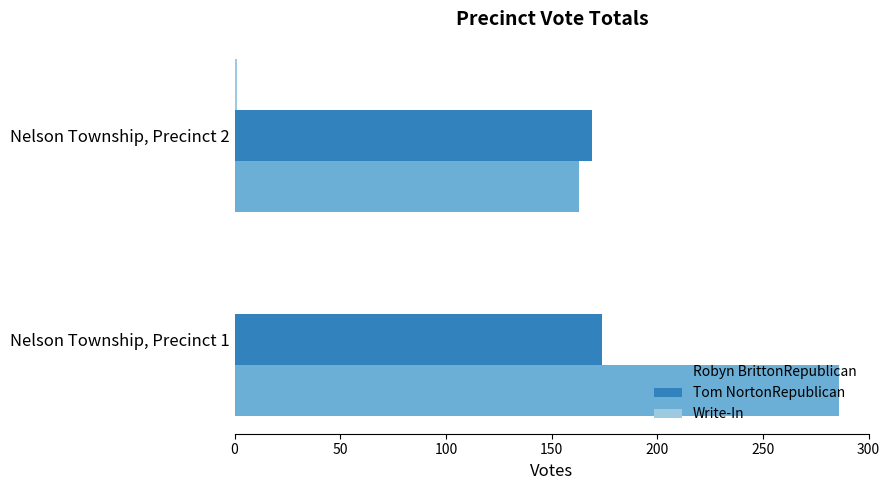

What is the highest value of the Tom NortonRepublican series?

174